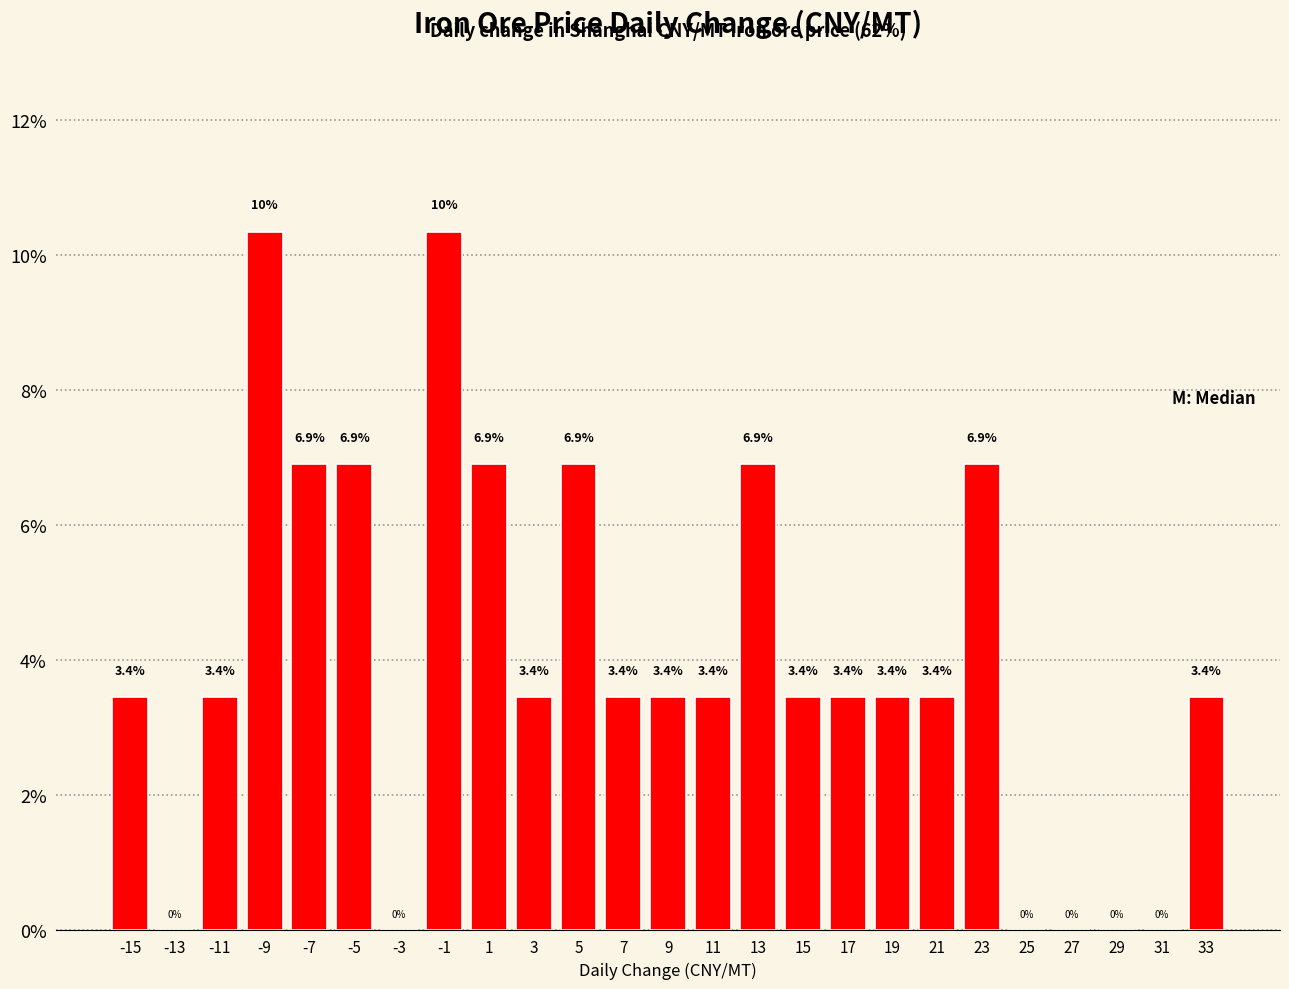

How many values exceed 3?

19